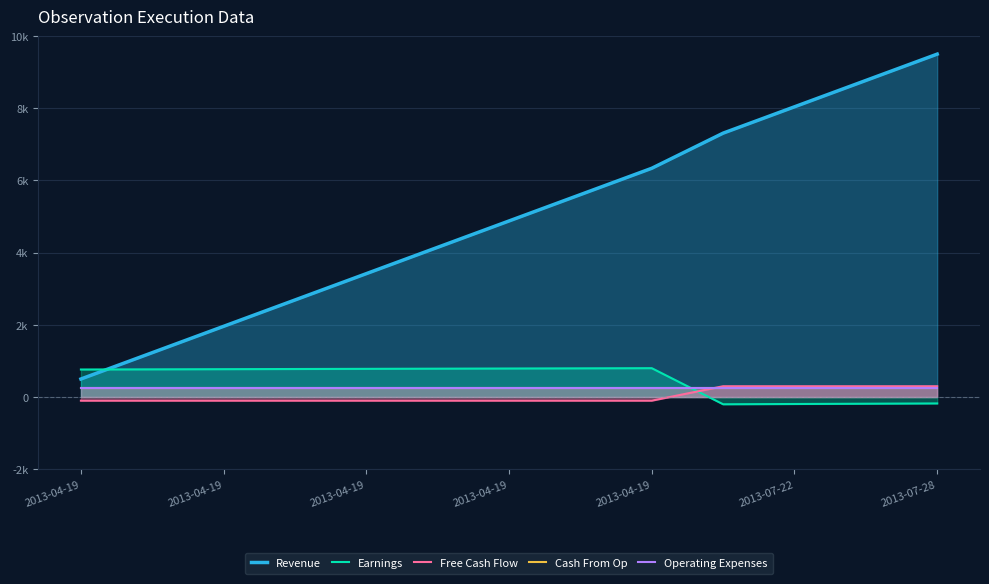

What is the approximate value of Free Cash Flow at 2013-04-19?

-100.0